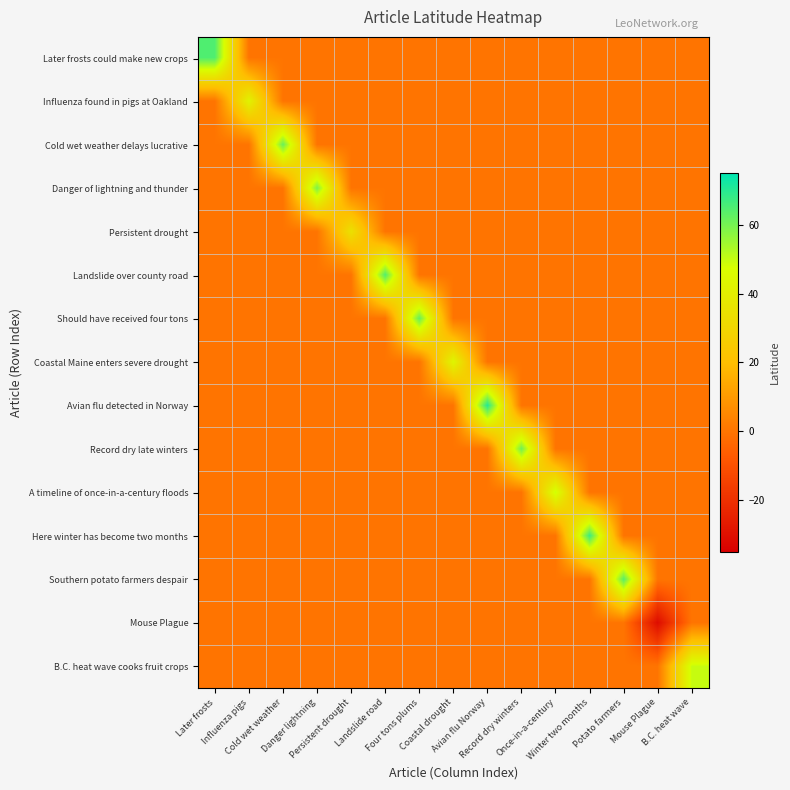

Reading left to right, extract all data points from this chart.

Later frosts could make new crops: Later frosts=64.8	Influenza pigs=0.0	Cold wet weather=0.0	Danger lightning=0.0	Persistent drought=0.0	Landslide road=0.0	Four tons plums=0.0	Coastal drought=0.0	Avian flu Norway=0.0	Record dry winters=0.0	Once-in-a-century=0.0	Winter two months=0.0	Potato farmers=0.0	Mouse Plague=0.0	B.C. heat wave=0.0
Influenza found in pigs at Oakland: Later frosts=0.0	Influenza pigs=42.3	Cold wet weather=0.0	Danger lightning=0.0	Persistent drought=0.0	Landslide road=0.0	Four tons plums=0.0	Coastal drought=0.0	Avian flu Norway=0.0	Record dry winters=0.0	Once-in-a-century=0.0	Winter two months=0.0	Potato farmers=0.0	Mouse Plague=0.0	B.C. heat wave=0.0
Cold wet weather delays lucrative: Later frosts=0.0	Influenza pigs=0.0	Cold wet weather=61.7	Danger lightning=0.0	Persistent drought=0.0	Landslide road=0.0	Four tons plums=0.0	Coastal drought=0.0	Avian flu Norway=0.0	Record dry winters=0.0	Once-in-a-century=0.0	Winter two months=0.0	Potato farmers=0.0	Mouse Plague=0.0	B.C. heat wave=0.0
Danger of lightning and thunder: Later frosts=0.0	Influenza pigs=0.0	Cold wet weather=0.0	Danger lightning=59.2	Persistent drought=0.0	Landslide road=0.0	Four tons plums=0.0	Coastal drought=0.0	Avian flu Norway=0.0	Record dry winters=0.0	Once-in-a-century=0.0	Winter two months=0.0	Potato farmers=0.0	Mouse Plague=0.0	B.C. heat wave=0.0
Persistent drought: Later frosts=0.0	Influenza pigs=0.0	Cold wet weather=0.0	Danger lightning=0.0	Persistent drought=34.5	Landslide road=0.0	Four tons plums=0.0	Coastal drought=0.0	Avian flu Norway=0.0	Record dry winters=0.0	Once-in-a-century=0.0	Winter two months=0.0	Potato farmers=0.0	Mouse Plague=0.0	B.C. heat wave=0.0
Landslide over county road: Later frosts=0.0	Influenza pigs=0.0	Cold wet weather=0.0	Danger lightning=0.0	Persistent drought=0.0	Landslide road=64.6	Four tons plums=0.0	Coastal drought=0.0	Avian flu Norway=0.0	Record dry winters=0.0	Once-in-a-century=0.0	Winter two months=0.0	Potato farmers=0.0	Mouse Plague=0.0	B.C. heat wave=0.0
Should have received four tons: Later frosts=0.0	Influenza pigs=0.0	Cold wet weather=0.0	Danger lightning=0.0	Persistent drought=0.0	Landslide road=0.0	Four tons plums=62.3	Coastal drought=0.0	Avian flu Norway=0.0	Record dry winters=0.0	Once-in-a-century=0.0	Winter two months=0.0	Potato farmers=0.0	Mouse Plague=0.0	B.C. heat wave=0.0
Coastal Maine enters severe drought: Later frosts=0.0	Influenza pigs=0.0	Cold wet weather=0.0	Danger lightning=0.0	Persistent drought=0.0	Landslide road=0.0	Four tons plums=0.0	Coastal drought=43.6	Avian flu Norway=0.0	Record dry winters=0.0	Once-in-a-century=0.0	Winter two months=0.0	Potato farmers=0.0	Mouse Plague=0.0	B.C. heat wave=0.0
Avian flu detected in Norway: Later frosts=0.0	Influenza pigs=0.0	Cold wet weather=0.0	Danger lightning=0.0	Persistent drought=0.0	Landslide road=0.0	Four tons plums=0.0	Coastal drought=0.0	Avian flu Norway=70.4	Record dry winters=0.0	Once-in-a-century=0.0	Winter two months=0.0	Potato farmers=0.0	Mouse Plague=0.0	B.C. heat wave=0.0
Record dry late winters: Later frosts=0.0	Influenza pigs=0.0	Cold wet weather=0.0	Danger lightning=0.0	Persistent drought=0.0	Landslide road=0.0	Four tons plums=0.0	Coastal drought=0.0	Avian flu Norway=0.0	Record dry winters=60.8	Once-in-a-century=0.0	Winter two months=0.0	Potato farmers=0.0	Mouse Plague=0.0	B.C. heat wave=0.0
A timeline of once-in-a-century floods: Later frosts=0.0	Influenza pigs=0.0	Cold wet weather=0.0	Danger lightning=0.0	Persistent drought=0.0	Landslide road=0.0	Four tons plums=0.0	Coastal drought=0.0	Avian flu Norway=0.0	Record dry winters=0.0	Once-in-a-century=49.1	Winter two months=0.0	Potato farmers=0.0	Mouse Plague=0.0	B.C. heat wave=0.0
Here winter has become two months: Later frosts=0.0	Influenza pigs=0.0	Cold wet weather=0.0	Danger lightning=0.0	Persistent drought=0.0	Landslide road=0.0	Four tons plums=0.0	Coastal drought=0.0	Avian flu Norway=0.0	Record dry winters=0.0	Once-in-a-century=0.0	Winter two months=67.3	Potato farmers=0.0	Mouse Plague=0.0	B.C. heat wave=0.0
Southern potato farmers despair: Later frosts=0.0	Influenza pigs=0.0	Cold wet weather=0.0	Danger lightning=0.0	Persistent drought=0.0	Landslide road=0.0	Four tons plums=0.0	Coastal drought=0.0	Avian flu Norway=0.0	Record dry winters=0.0	Once-in-a-century=0.0	Winter two months=0.0	Potato farmers=63.7	Mouse Plague=0.0	B.C. heat wave=0.0
Mouse Plague: Later frosts=0.0	Influenza pigs=0.0	Cold wet weather=0.0	Danger lightning=0.0	Persistent drought=0.0	Landslide road=0.0	Four tons plums=0.0	Coastal drought=0.0	Avian flu Norway=0.0	Record dry winters=0.0	Once-in-a-century=0.0	Winter two months=0.0	Potato farmers=0.0	Mouse Plague=-31.0	B.C. heat wave=0.0
B.C. heat wave cooks fruit crops: Later frosts=0.0	Influenza pigs=0.0	Cold wet weather=0.0	Danger lightning=0.0	Persistent drought=0.0	Landslide road=0.0	Four tons plums=0.0	Coastal drought=0.0	Avian flu Norway=0.0	Record dry winters=0.0	Once-in-a-century=0.0	Winter two months=0.0	Potato farmers=0.0	Mouse Plague=0.0	B.C. heat wave=49.7